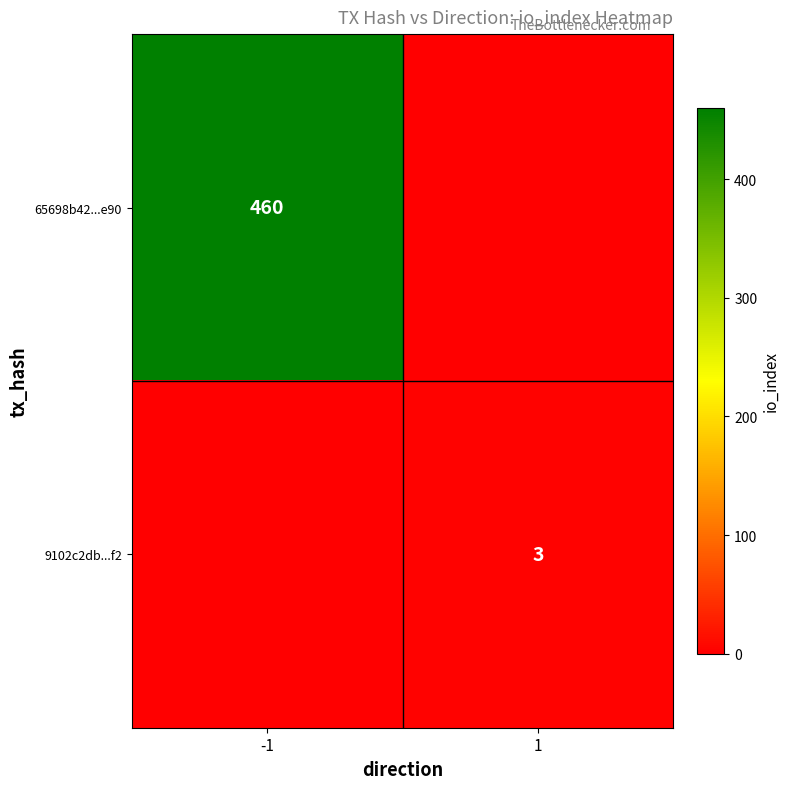

The 9102c2db...f2 series shows 1 at 1. True or false?

False